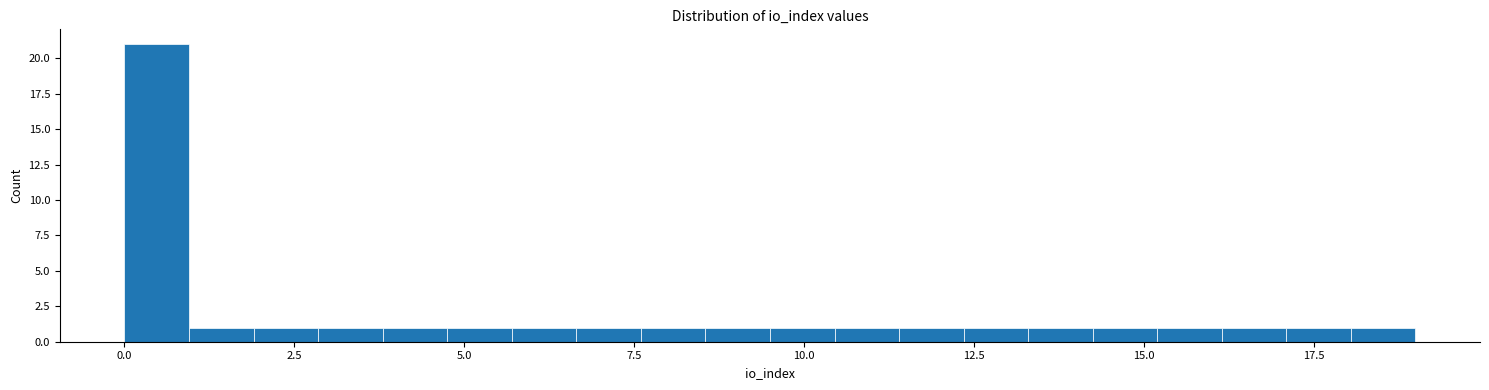

Read against the x-axis, roughly where is the centre of the tallest bar?

0.5